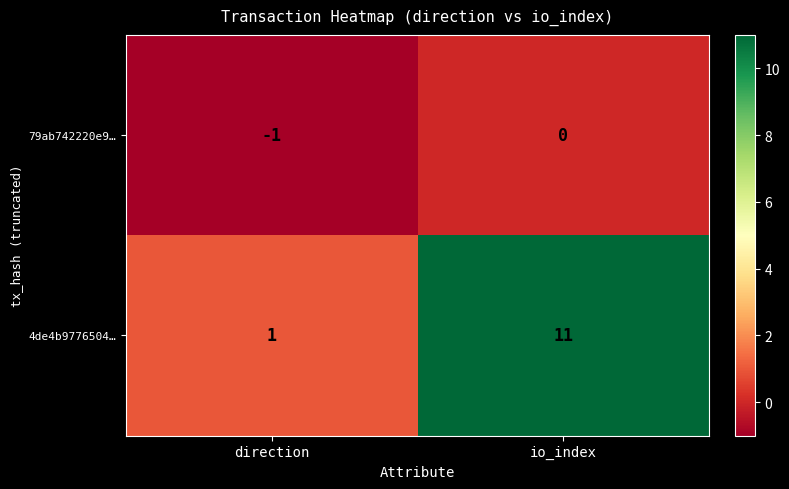

How many data points in 79ab742220e9… are less than 0?

1